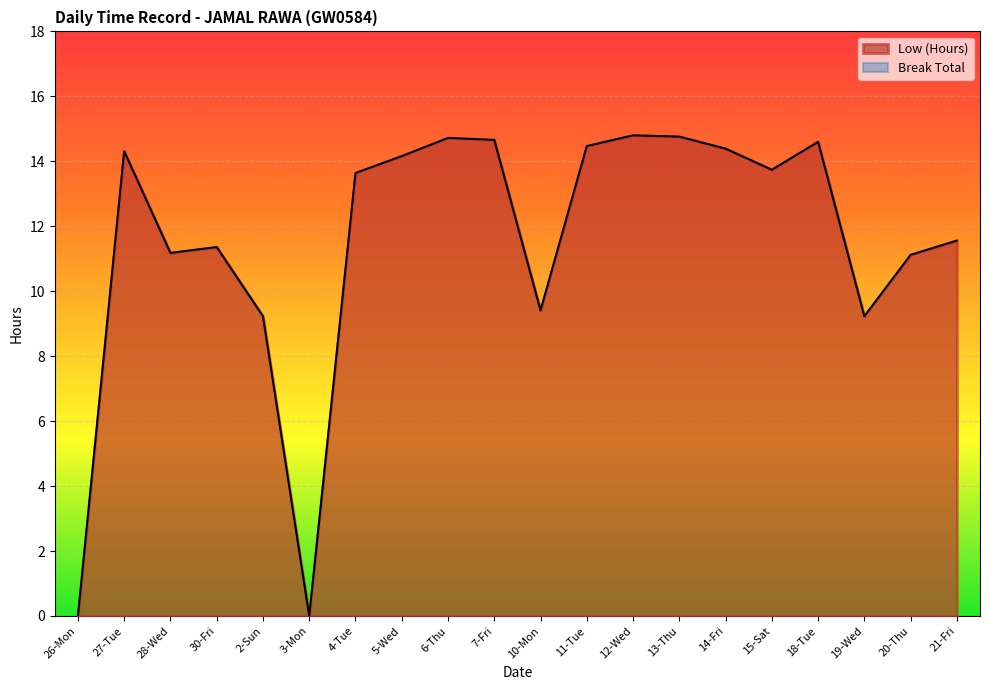

What is the difference between the maximum and minimum values?

14.8